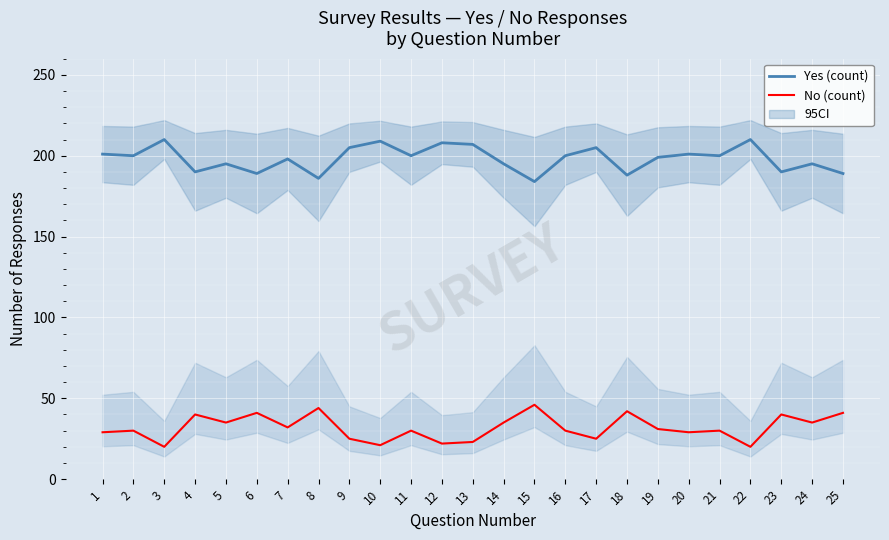

The value of No (count) at 10 is 21. True or false?

True